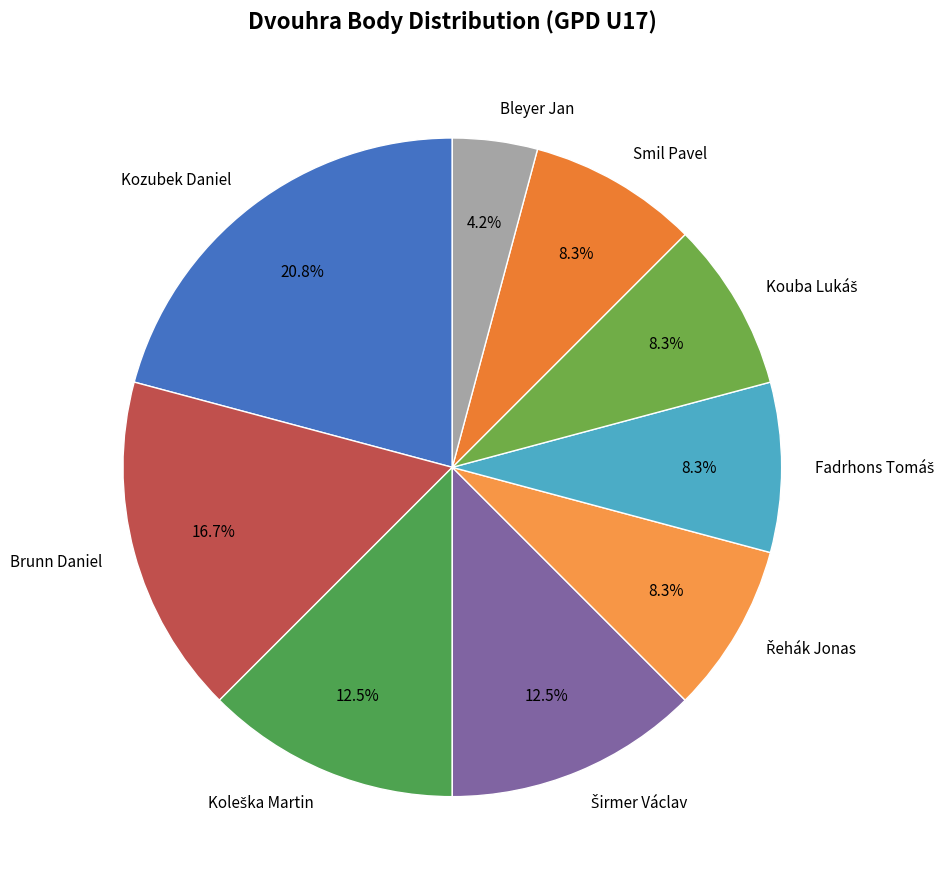

Is Kozubek Daniel the majority of the pie?

No